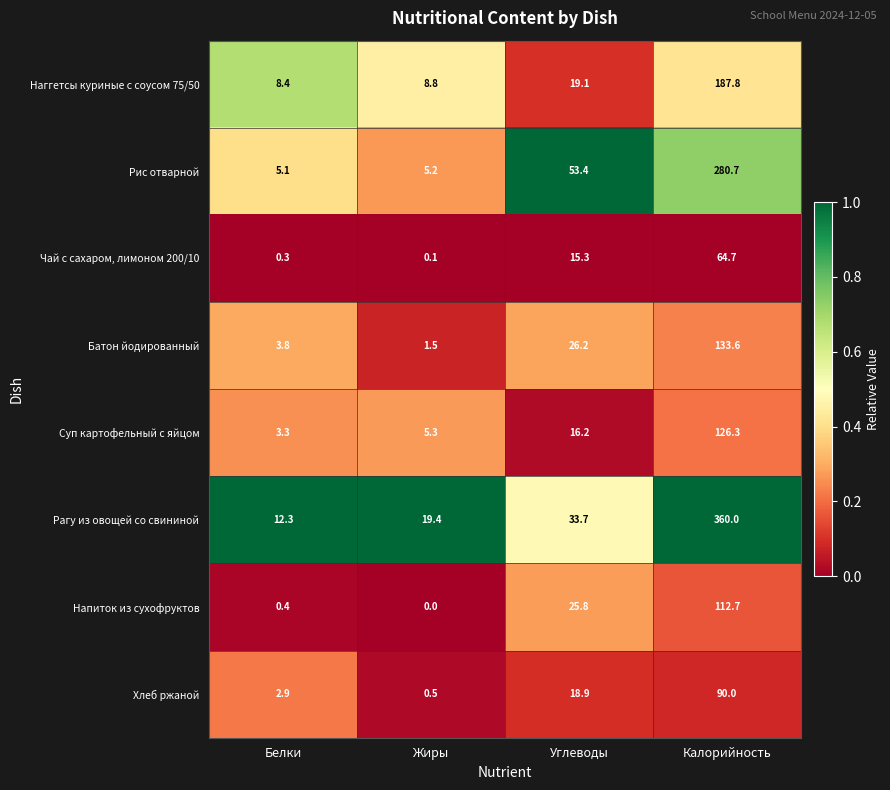

Where is Наггетсы куриные с соусом 75/50 nearest to the value 98?

Углеводы